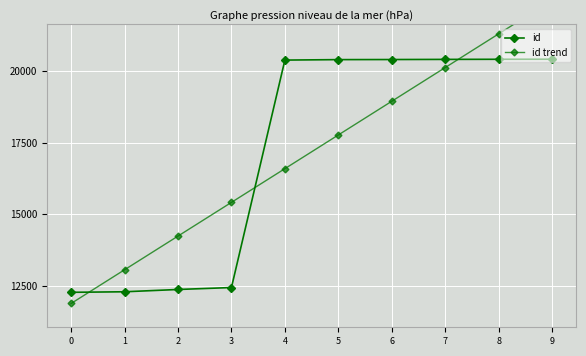

What is the sum of the id trend values at 6 and 3?

34359.2